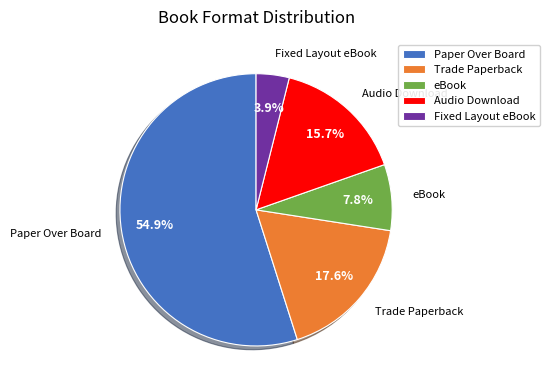

Combined, do Trade Paperback and Audio Download account for over 50%?

No